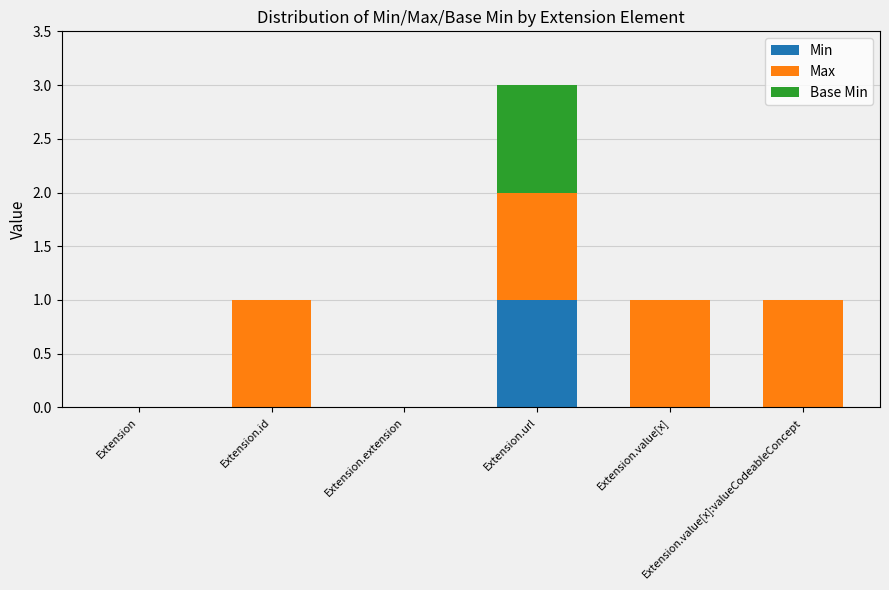

What are all the series names shown in the legend?

Min, Max, Base Min